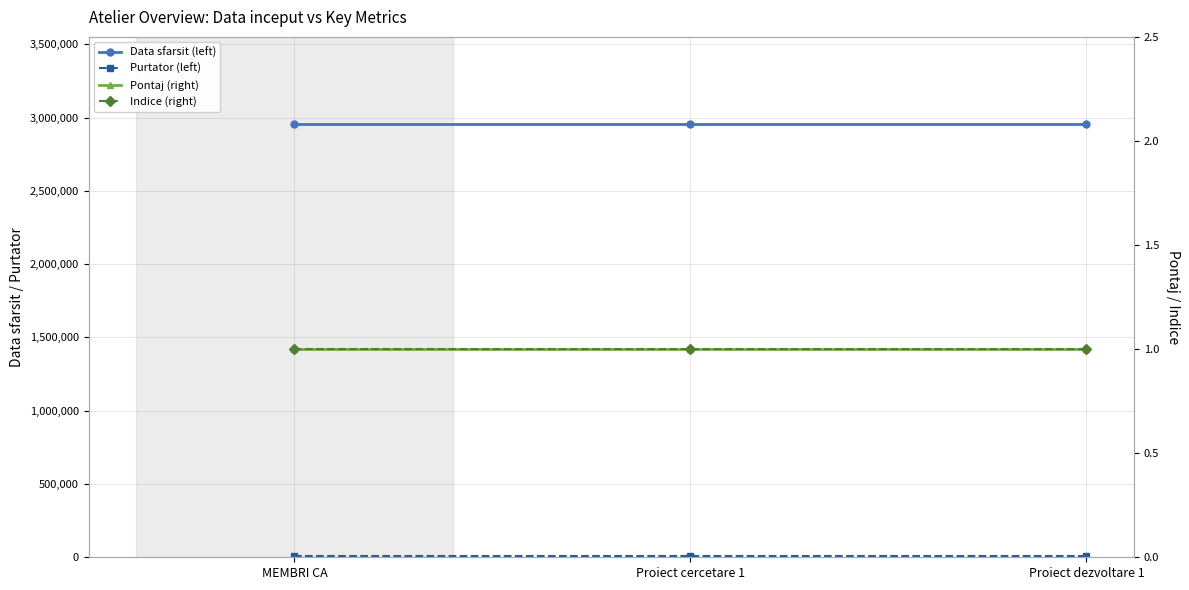

Is it true that Indice (right) equals 1 at MEMBRI CA?

True